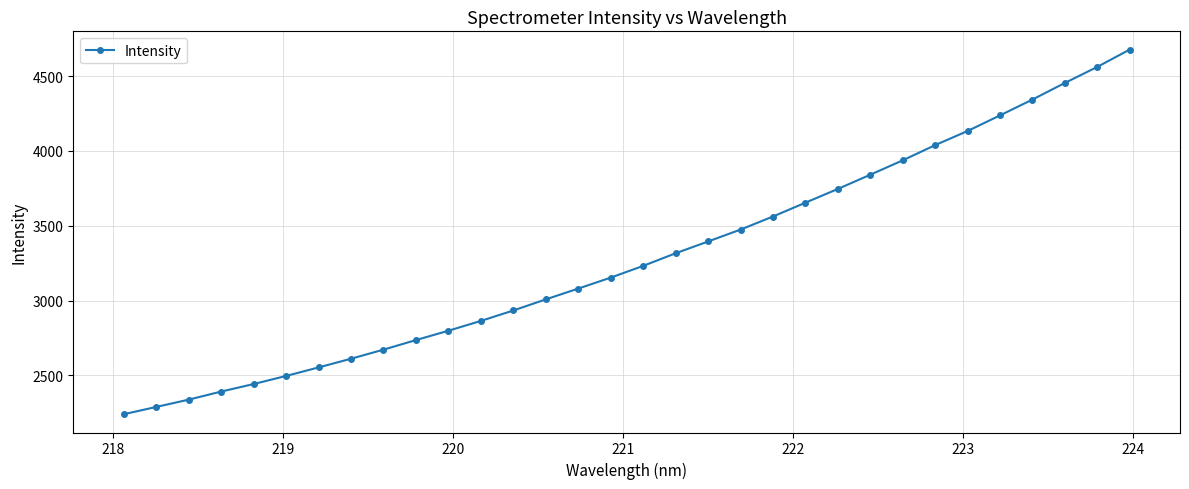

What is the average value?

3287.8